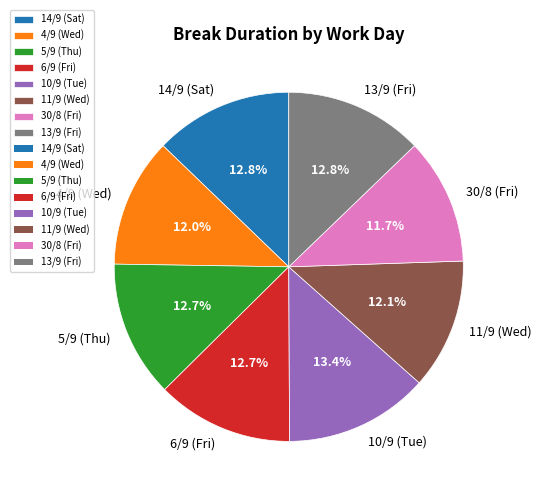

To the nearest percent, what is the difference between the 30/8 (Fri) and 14/9 (Sat) slice percentages?

1%